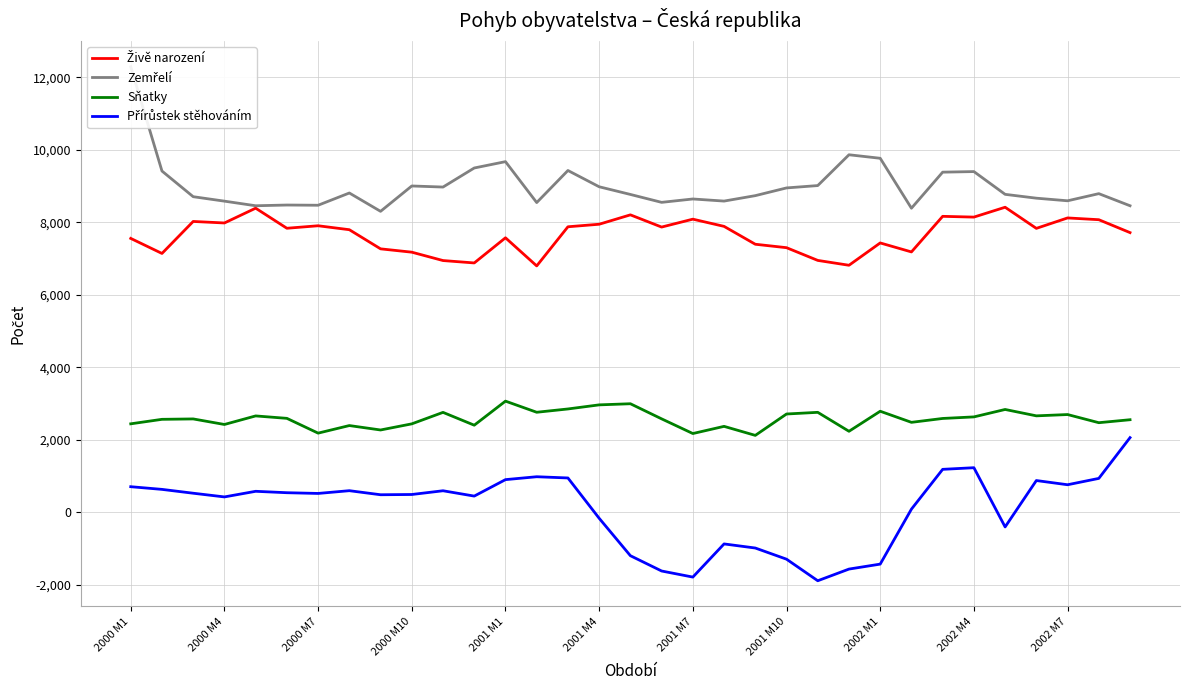

What is the spread (max minus min) of values at 2002 M1?

11198